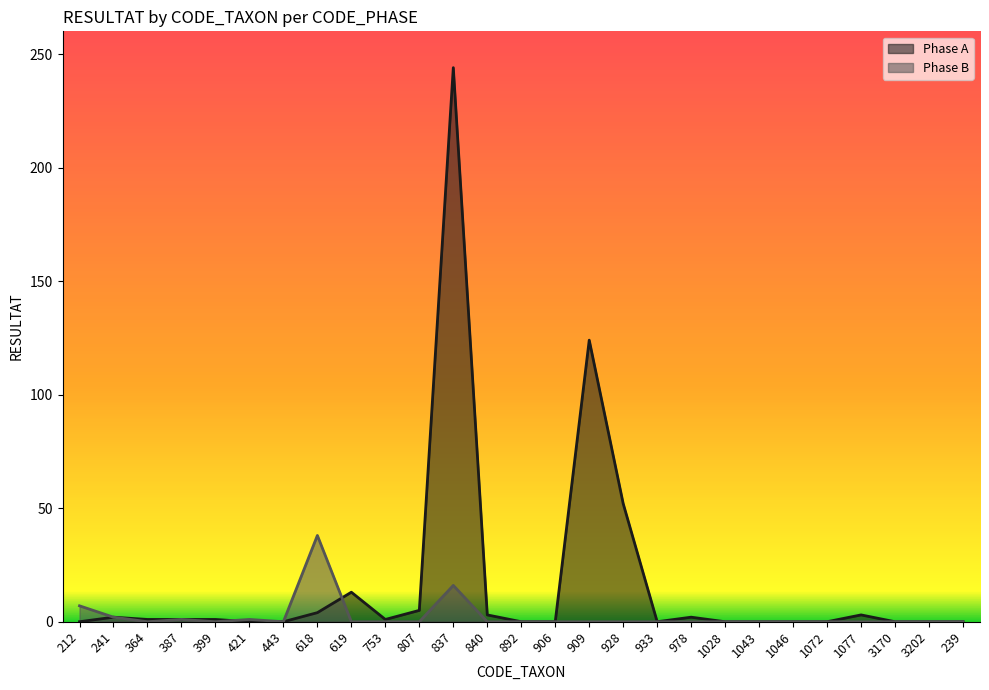

At which category does Phase A reach its first local valley?

753